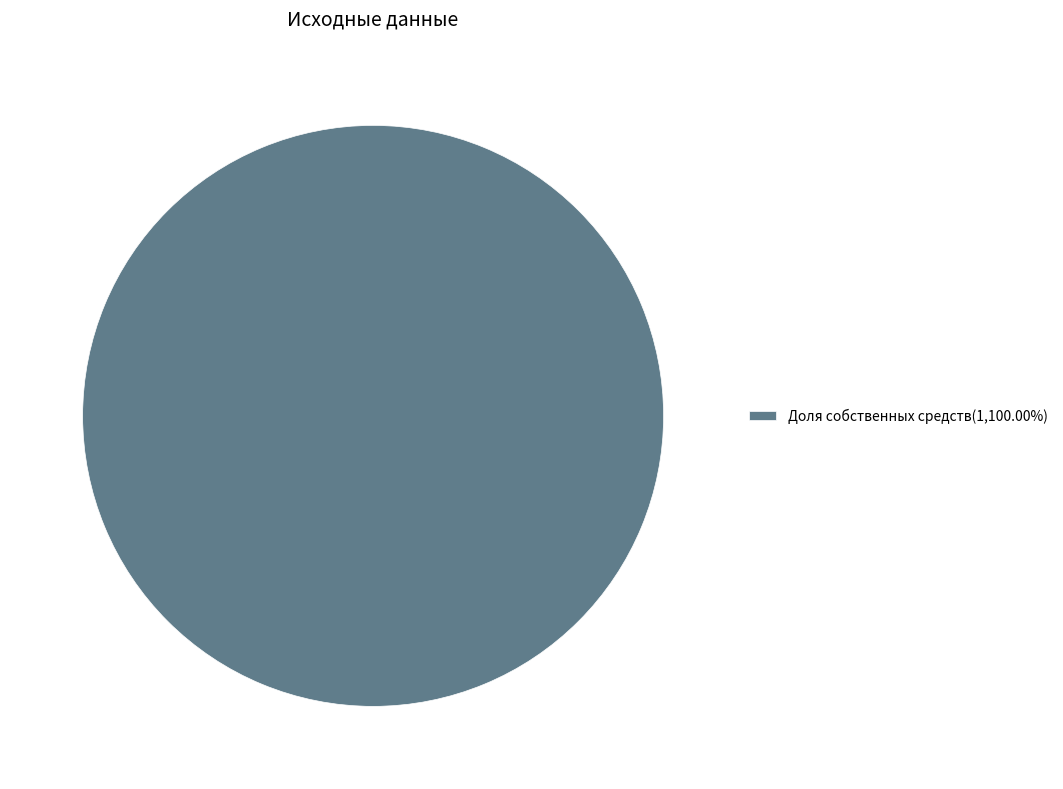

Is there any slice that represents more than half of the pie?

Yes